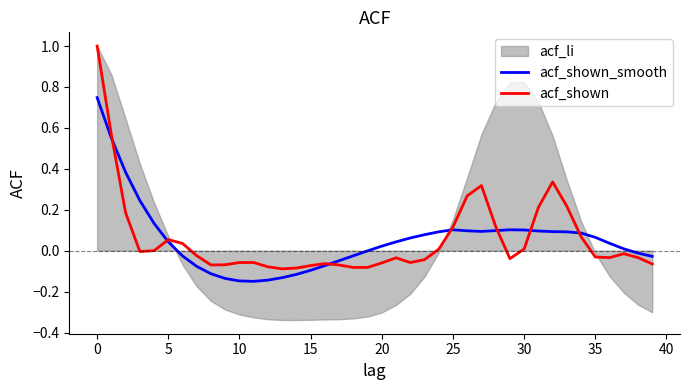

Which series has the largest total across all categories?

acf_shown